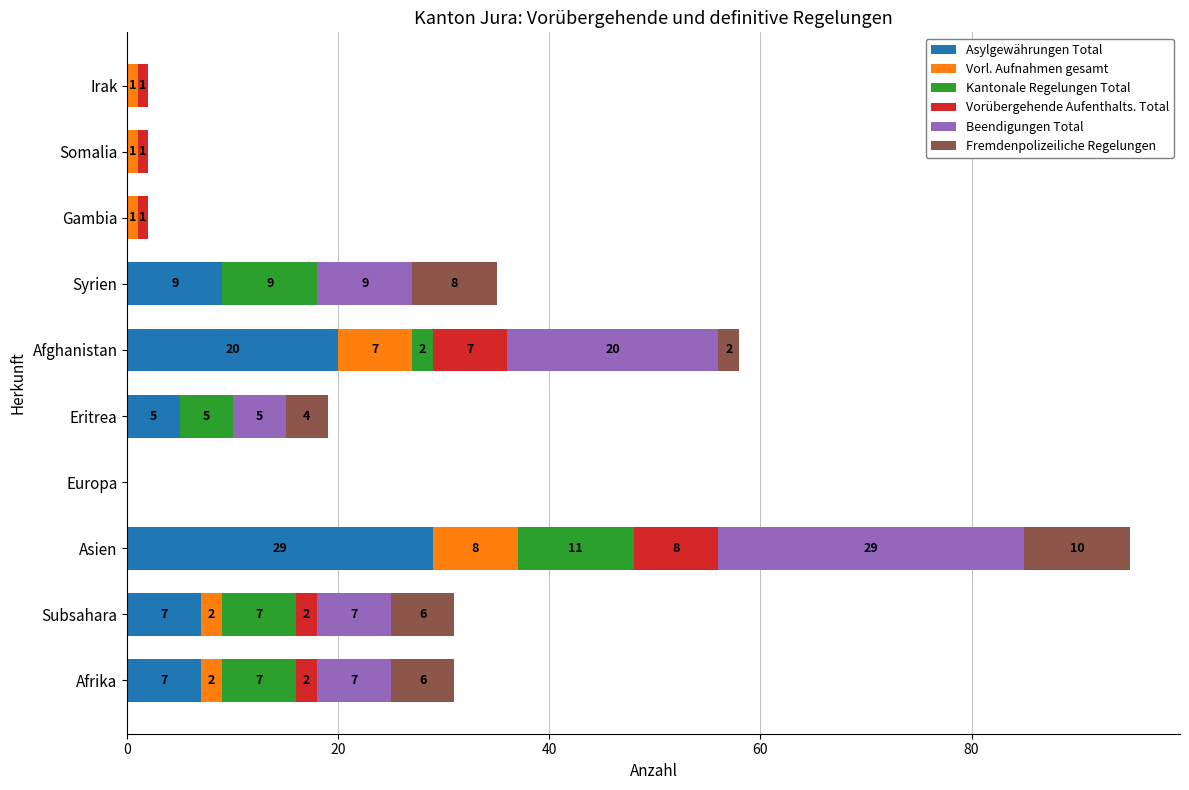

Is it true that Asylgewährungen Total equals 20 at Afghanistan?

True